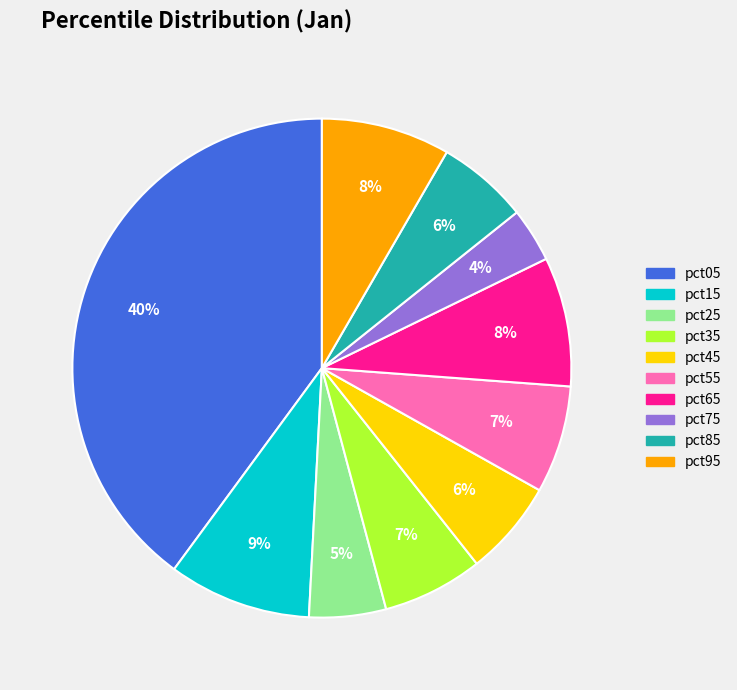

What percentage is the pct25 slice, to the nearest percent?

5%